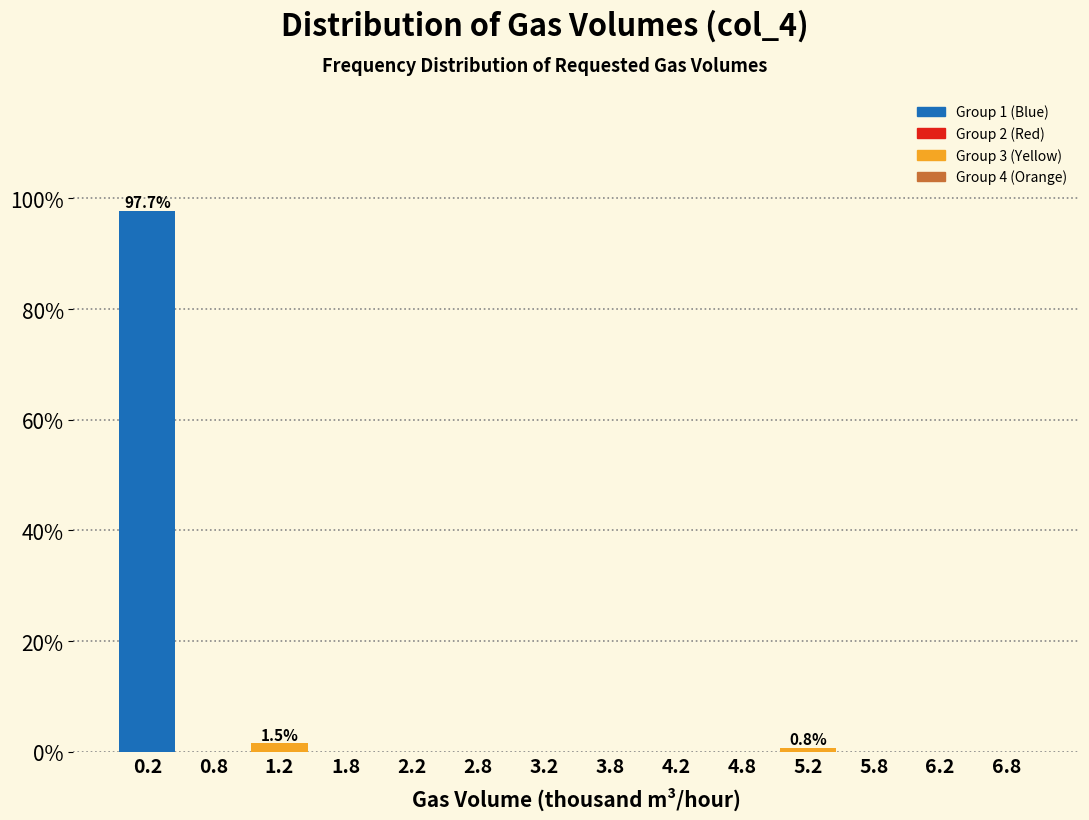

Which range on the x-axis has the tallest bar?

0.0 to 0.5